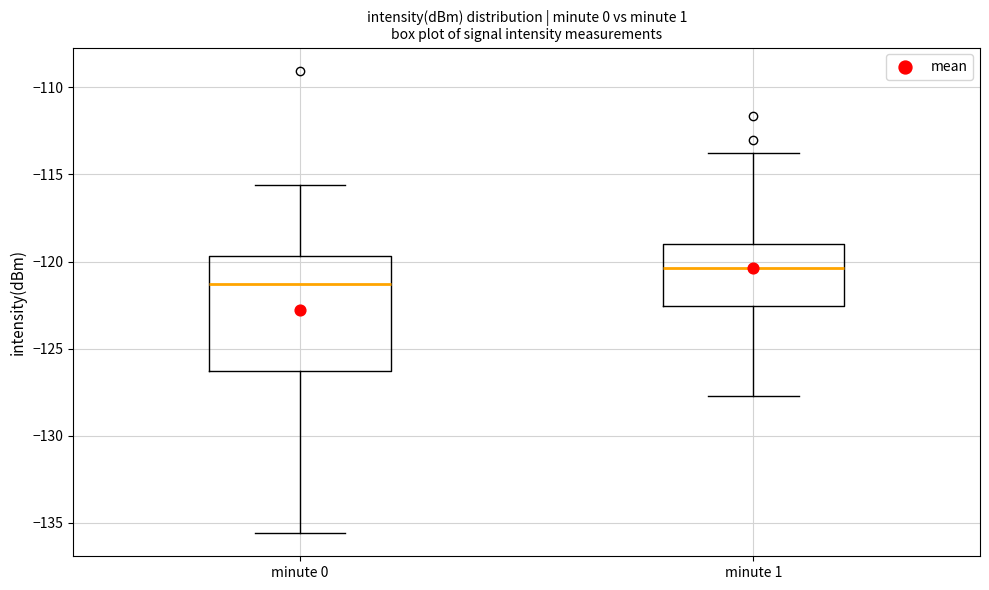

Which box's median line is the lowest?

minute 0